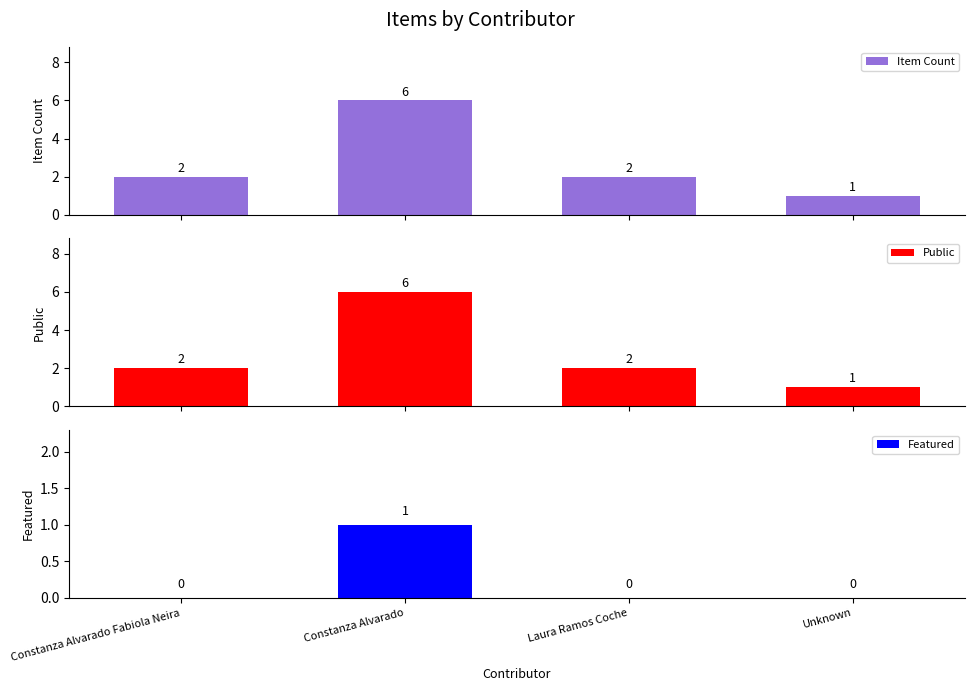

What is the difference between the maximum and minimum values in the Featured series?

1